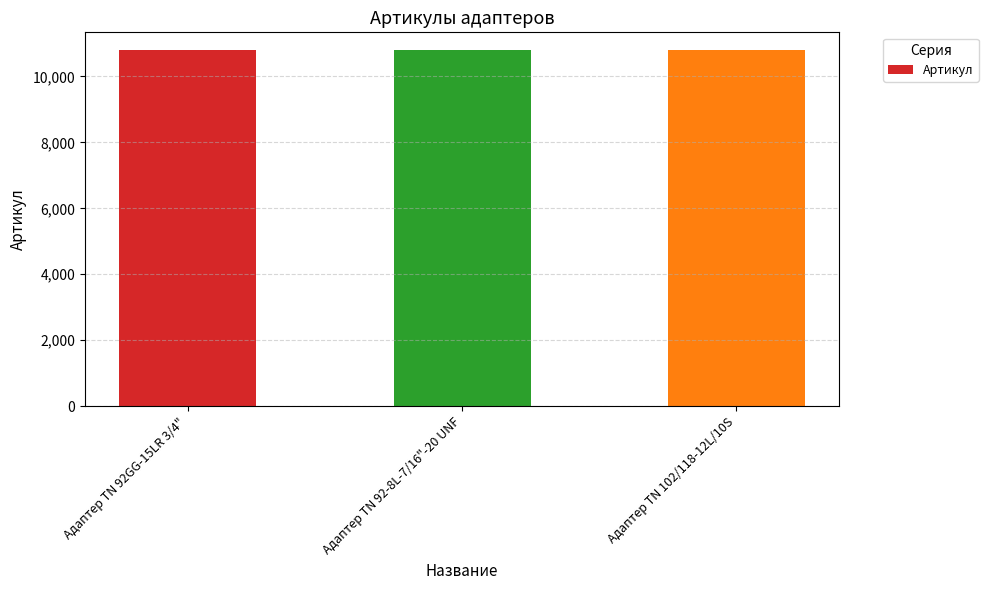

What is the maximum value shown in the chart?

10795